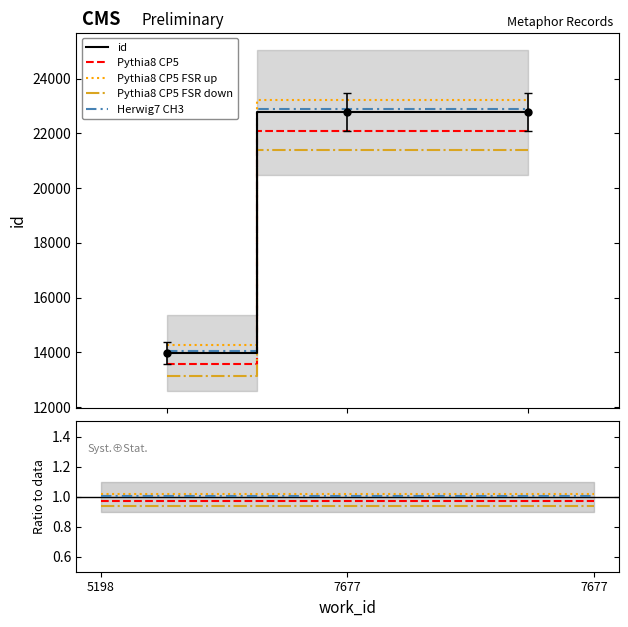

How many lines are shown in the chart?

5